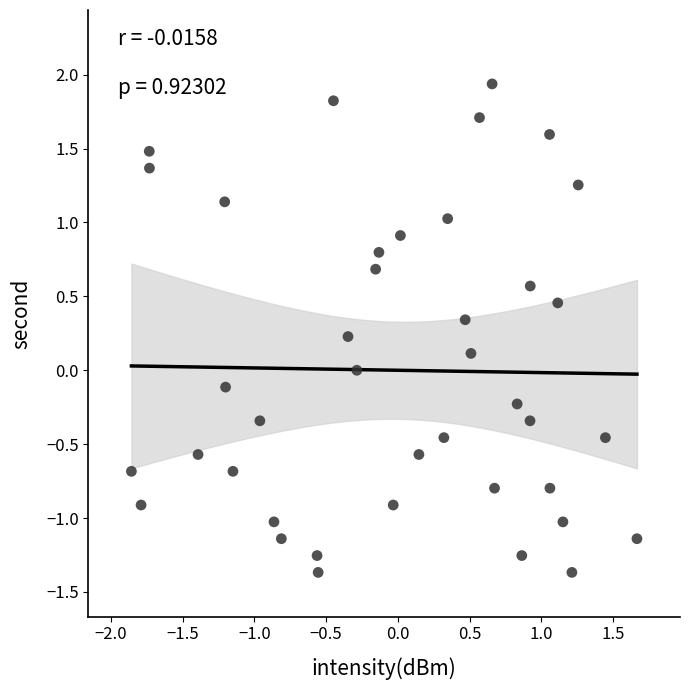

What is the range of Y values (max minus min)?

3.3